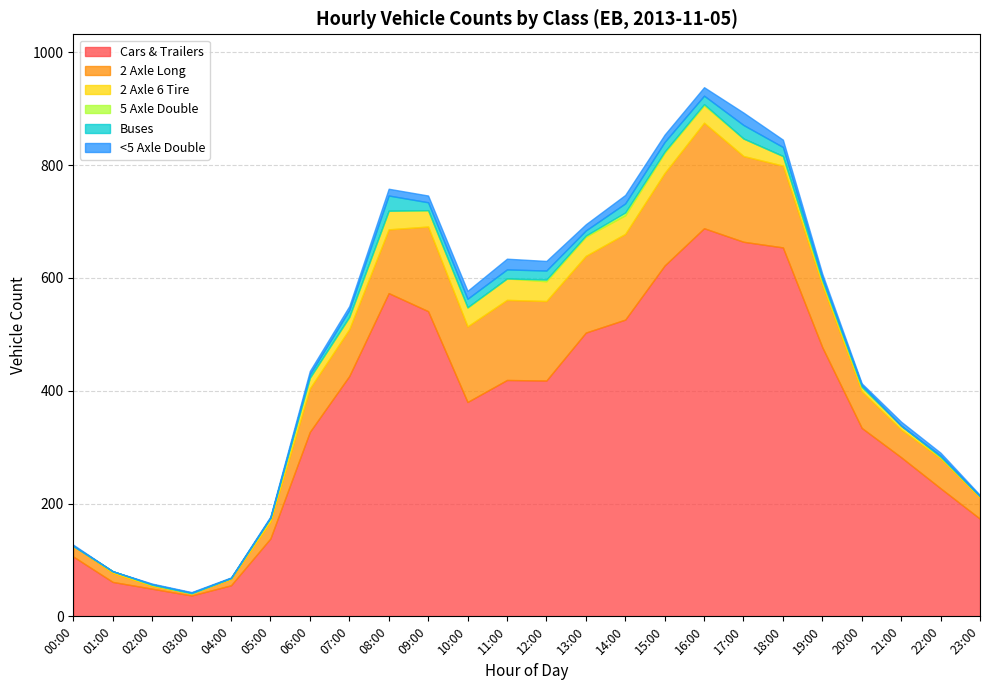

What is the minimum value for 2 Axle Long?

4